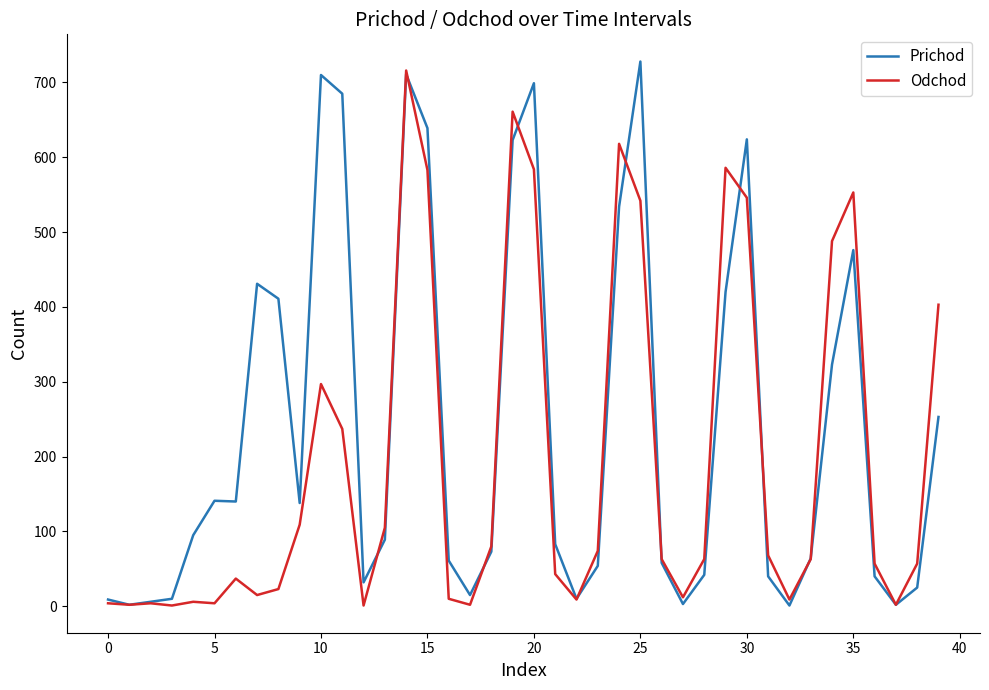

Which series has the largest total across all categories?

Prichod